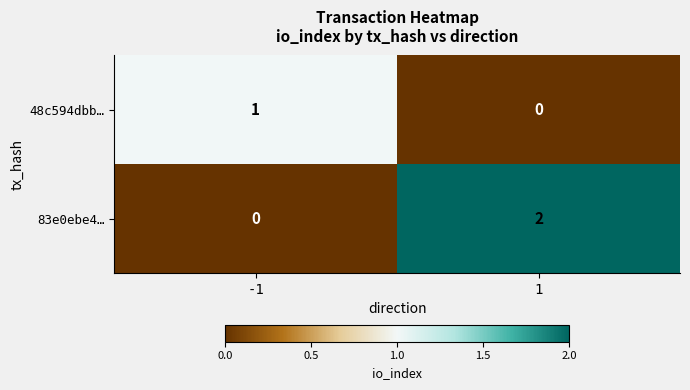

Which series has the largest range (max minus min)?

83e0ebe4…